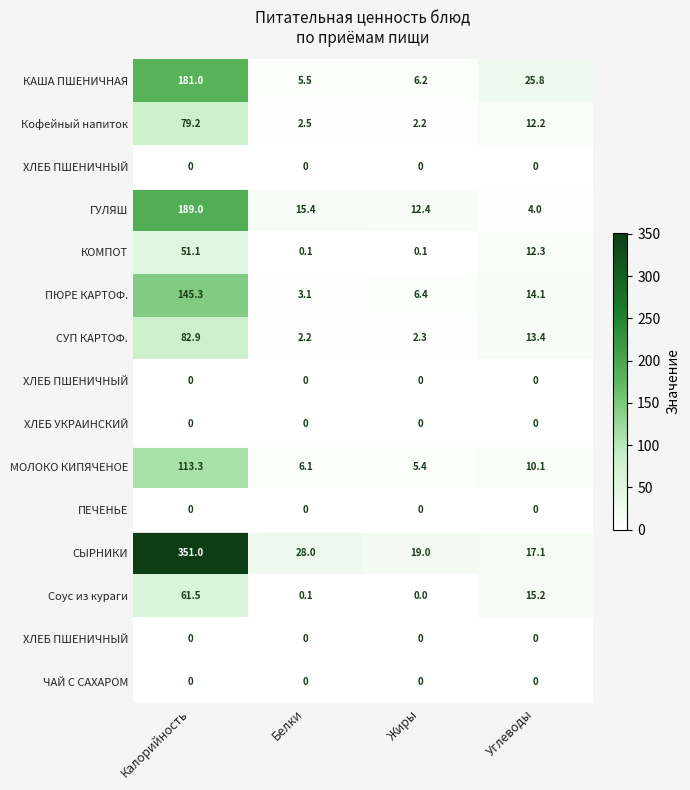

At which category does the chart reach its peak across all series?

Калорийность